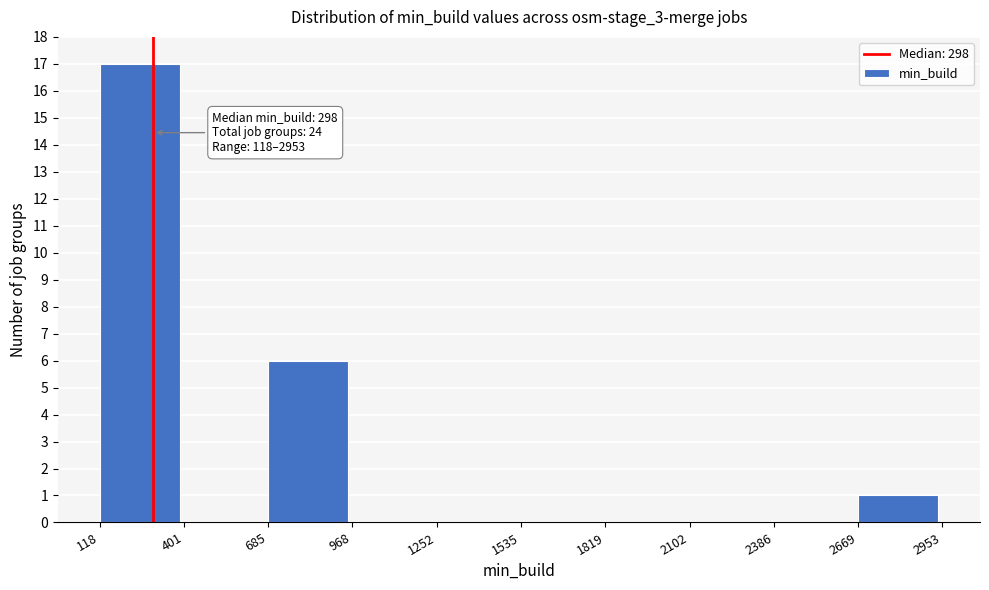

Over which range of the x-axis is the bar tallest?

118 to 401